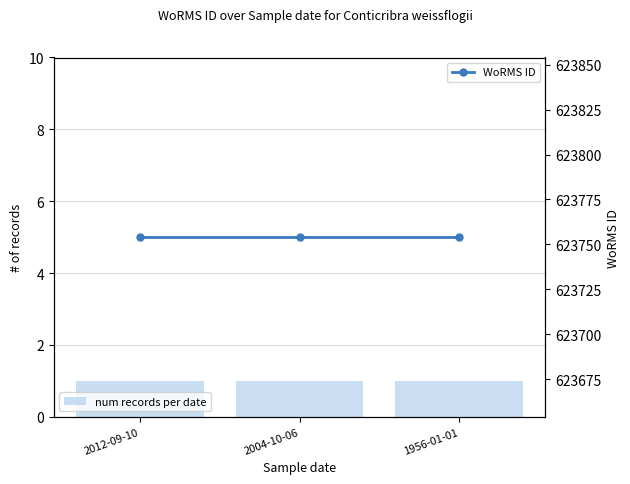

Rank the categories by num records per date value from lowest to highest.

2012-09-10, 2004-10-06, 1956-01-01